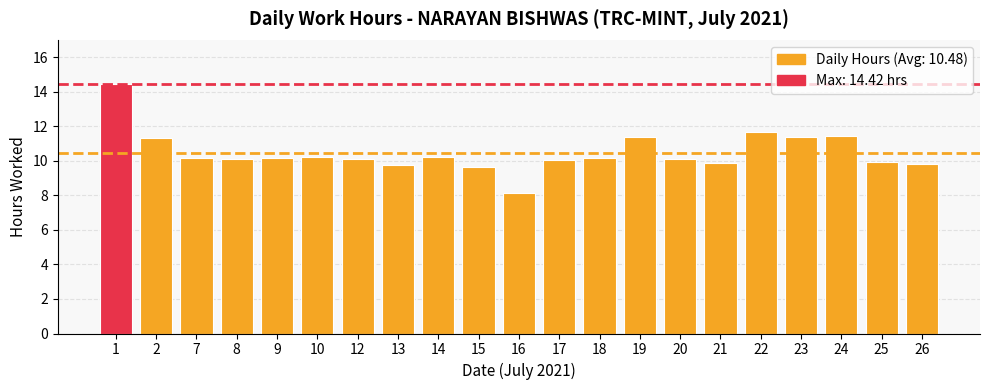

What is the difference between the second highest and second lowest values?

2.0